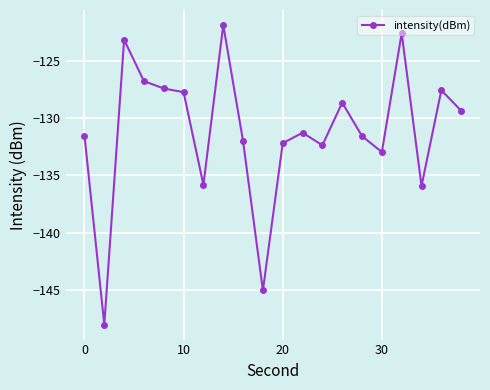

How many series are shown in this chart?

1